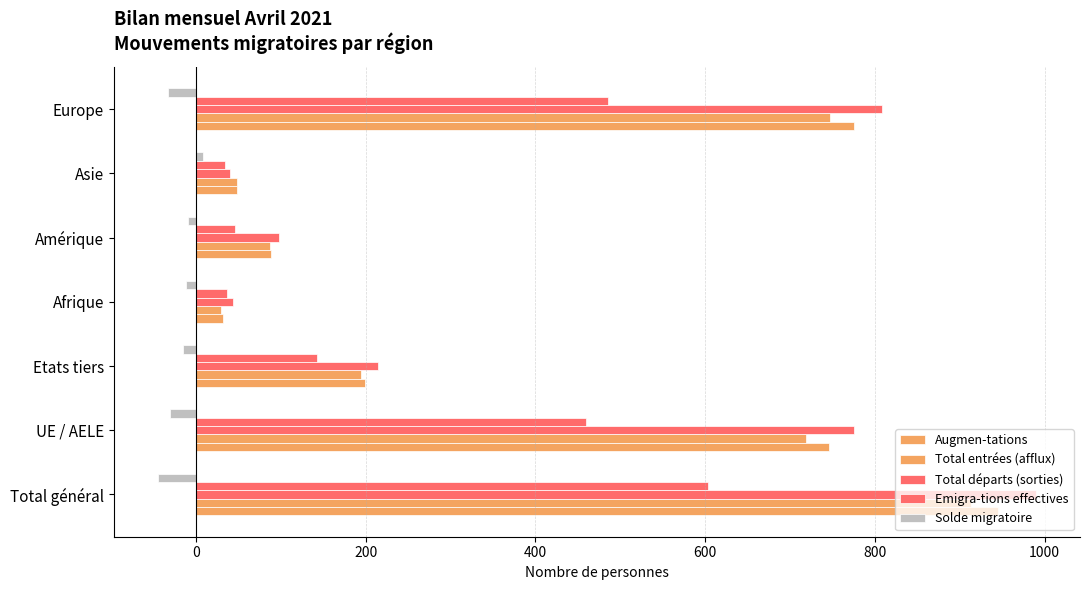

Reading left to right, what are all the values shown in this chart?

Augmen-tations: −200=945	0=746	200=199	400=32	600=89	800=48	1000=775
Total entrées (afflux): −200=913	0=719	200=194	400=30	600=87	800=48	1000=747
Total départs (sorties): −200=990	0=776	200=214	400=44	600=98	800=40	1000=808
Emigra-tions effectives: −200=603	0=460	200=143	400=37	600=46	800=34	1000=486
Solde migratoire: −200=-45	0=-30	200=-15	400=-12	600=-9	800=8	1000=-33